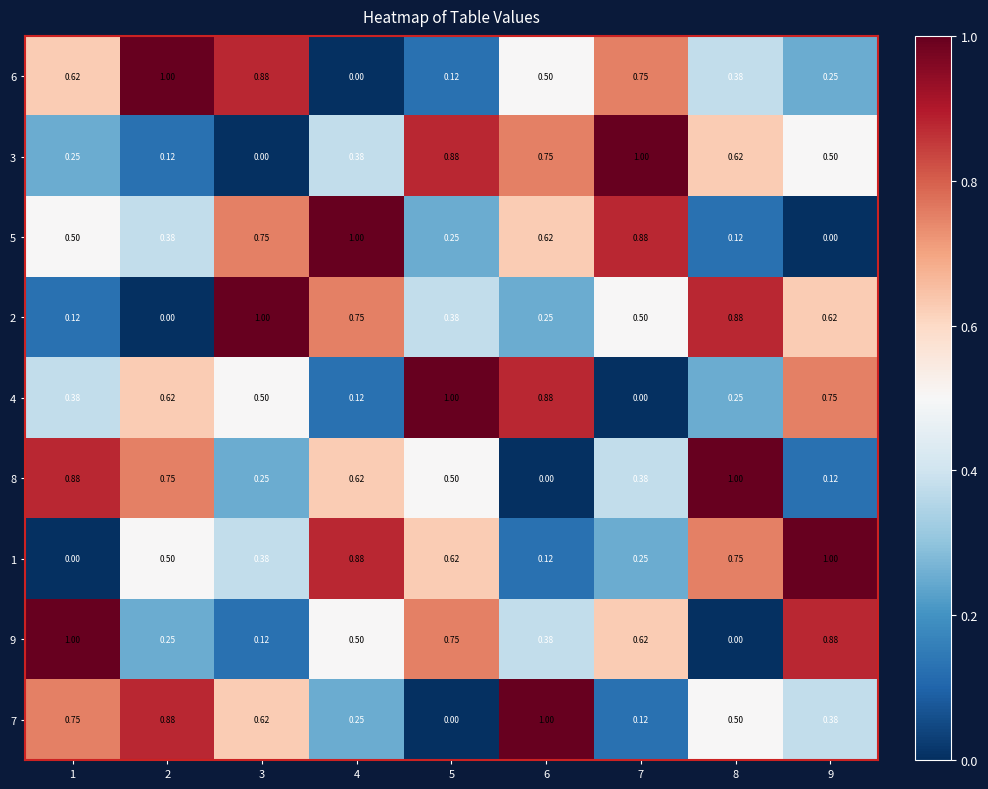

At how many categories does at least one series exceed 0?

9